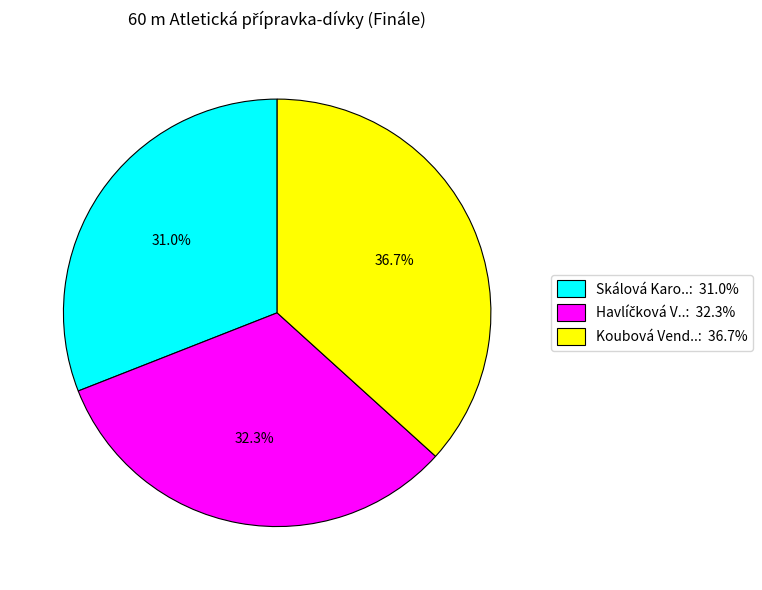

Does Skálová Karo..: 31.0% represent more than half of the total?

No